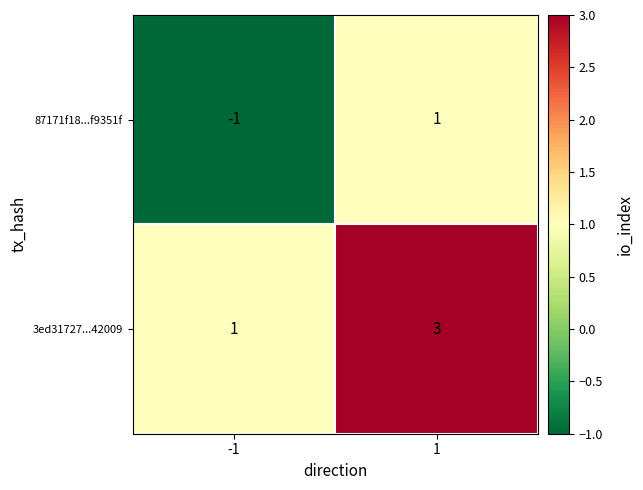

Is it true that 87171f18...f9351f equals 1 at 1?

True